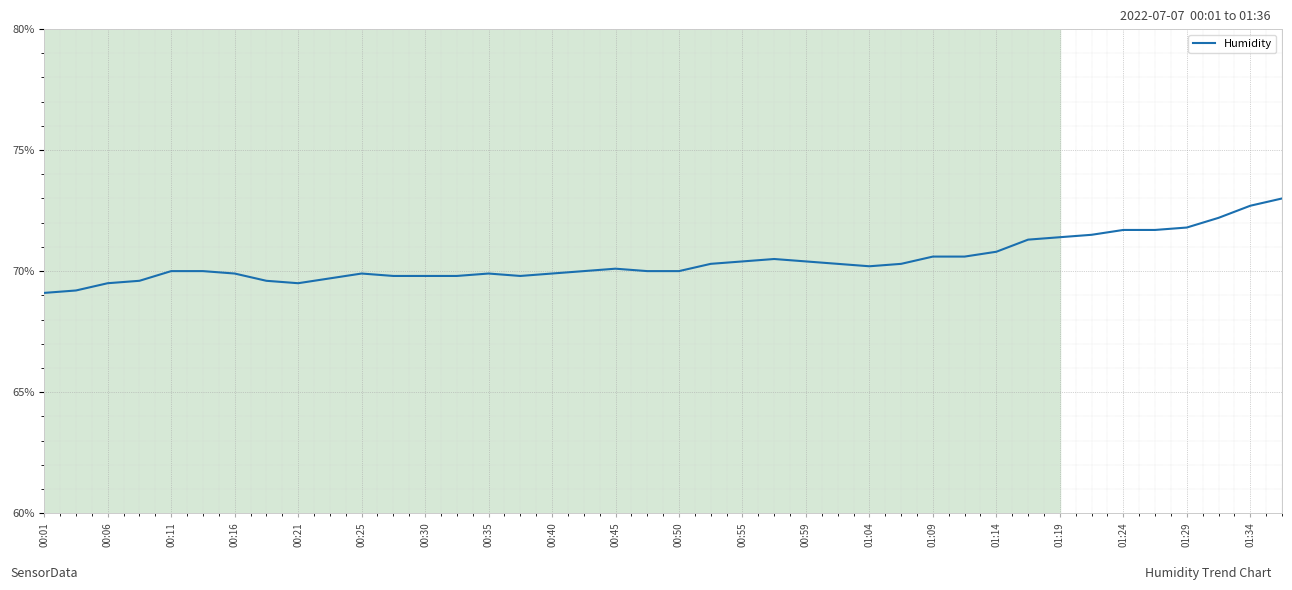

What is the difference between the second highest and second lowest values?

3.5